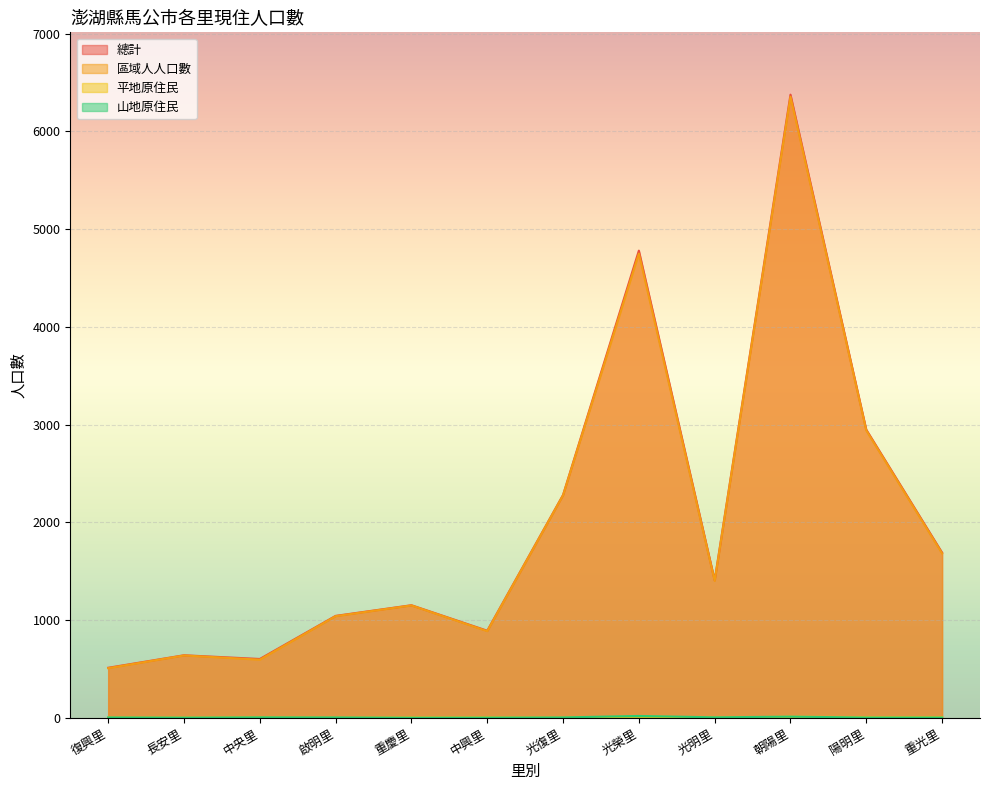

What is the maximum value shown in the chart?

6375